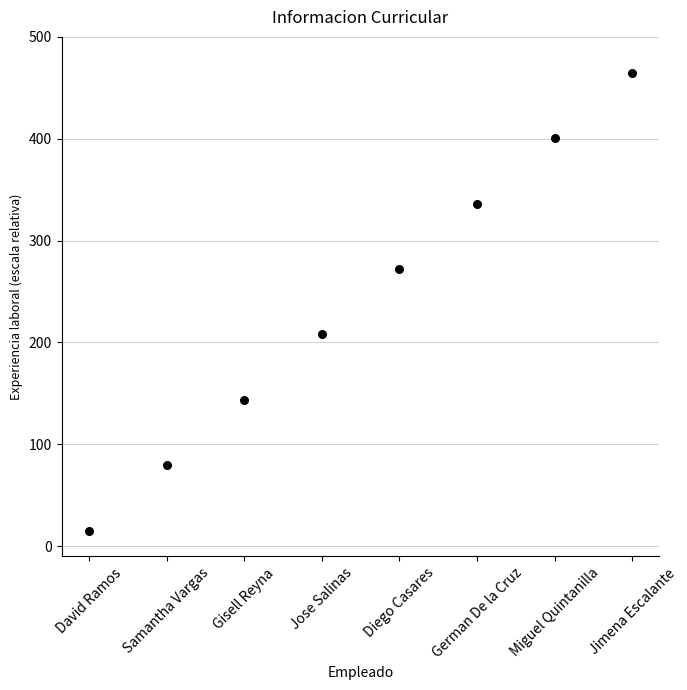

What is the average Y value?

240.0